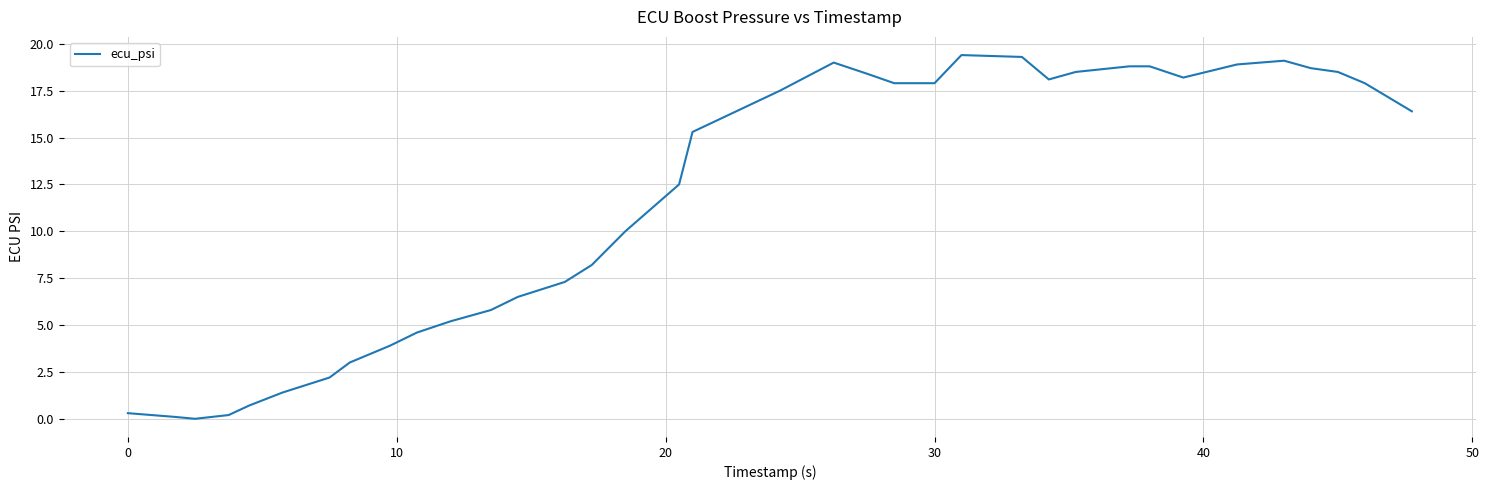

What is the difference between the maximum and minimum values?

19.4